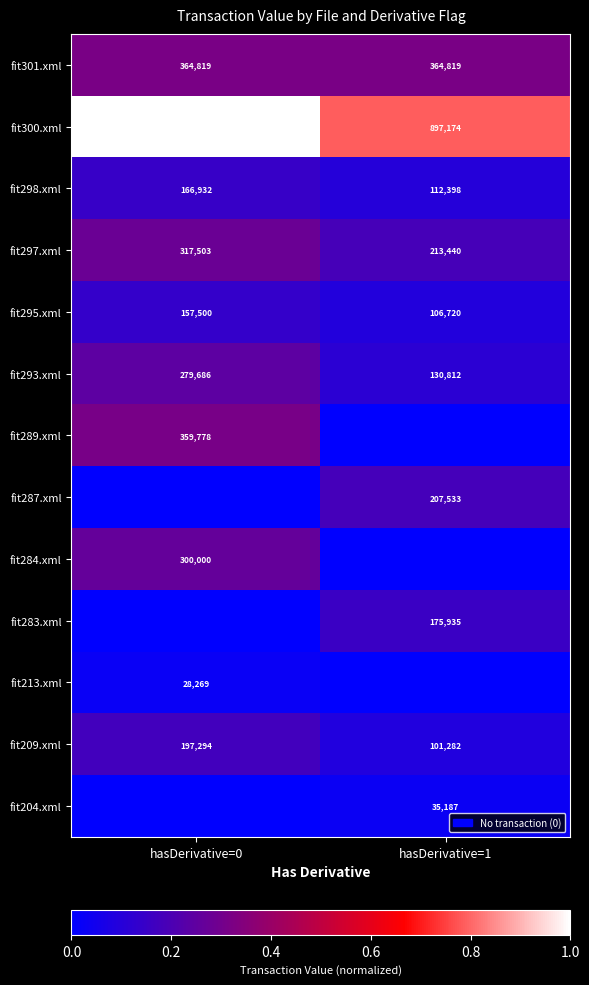

What is the difference between the fit295.xml values at hasDerivative=0 and hasDerivative=1?

50780